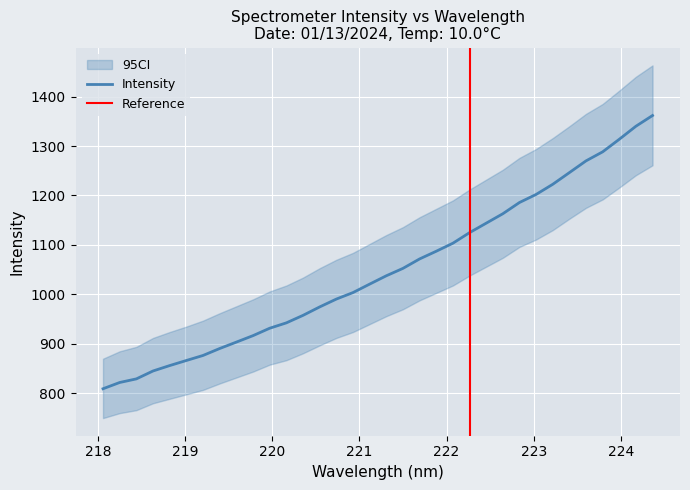

Read the value at 221.6902.

1071.7